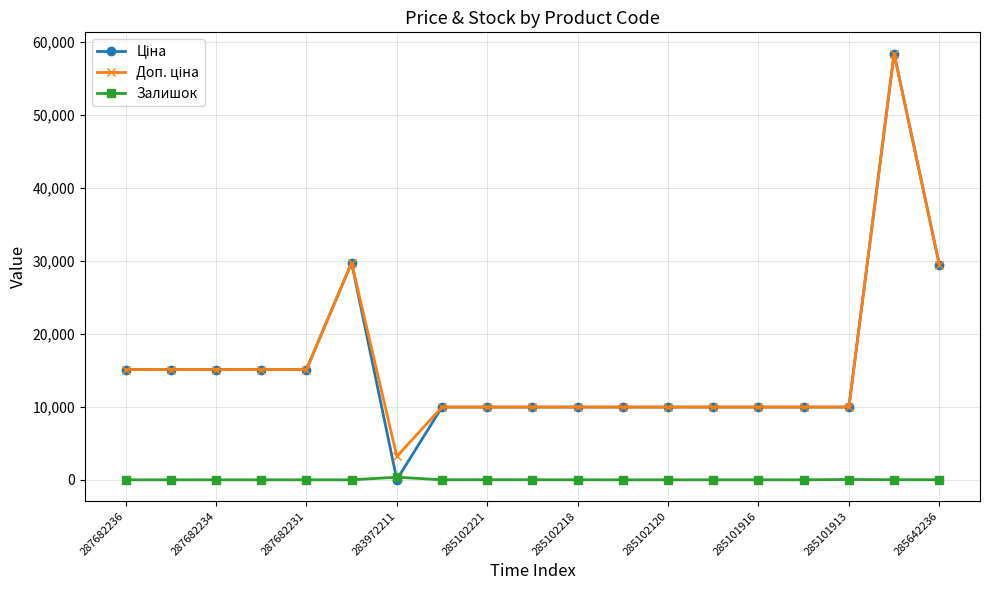

At how many categories does at least one series exceed 4874?

18